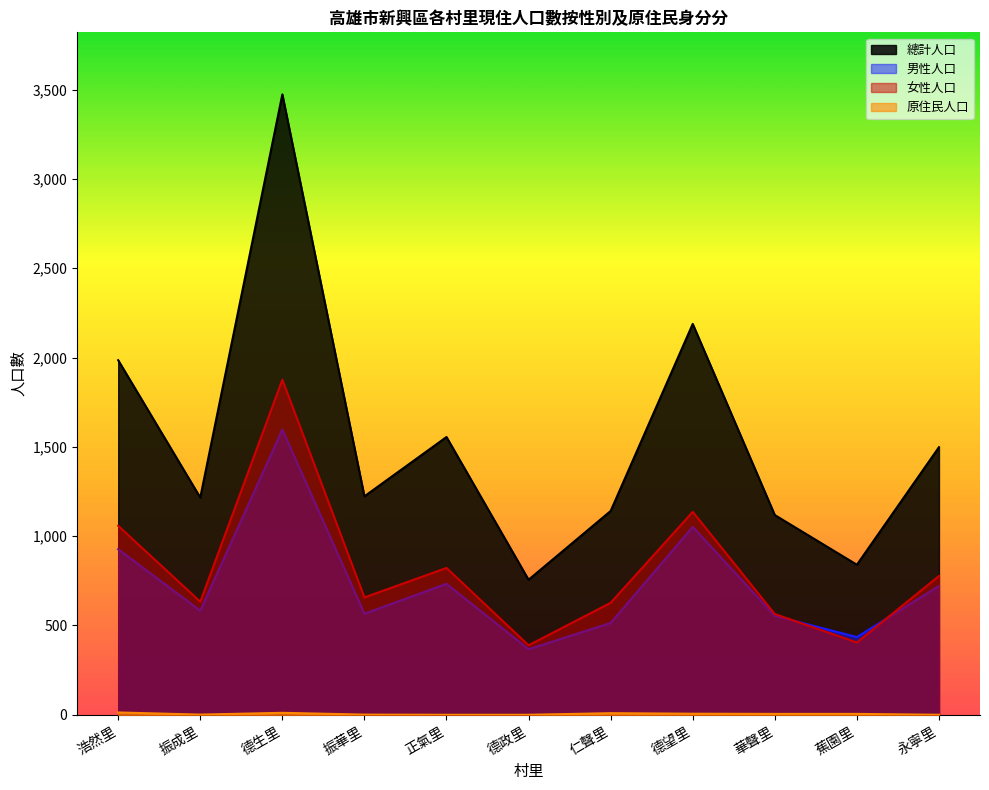

How many lines are shown in the chart?

4